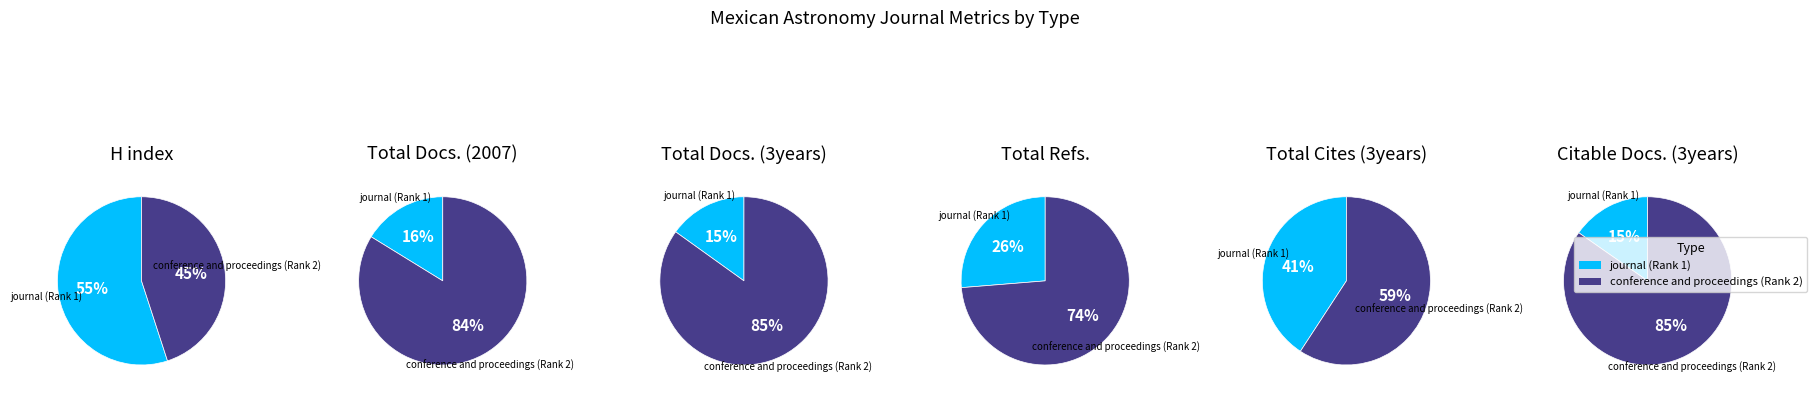

Rank the categories by Total Refs. value from highest to lowest.

conference and proceedings (Rank 2), journal (Rank 1)